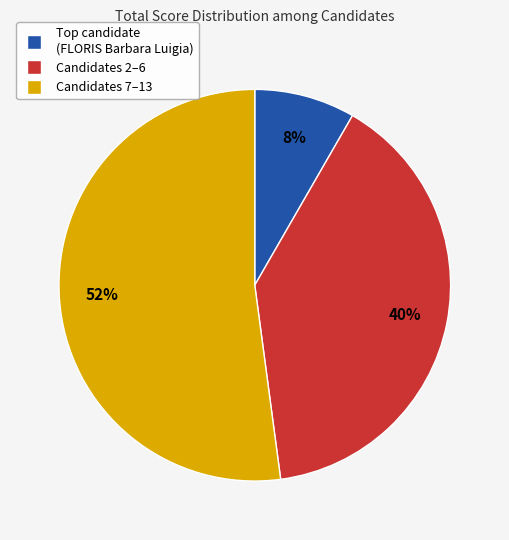

Is there any slice that represents more than half of the pie?

Yes